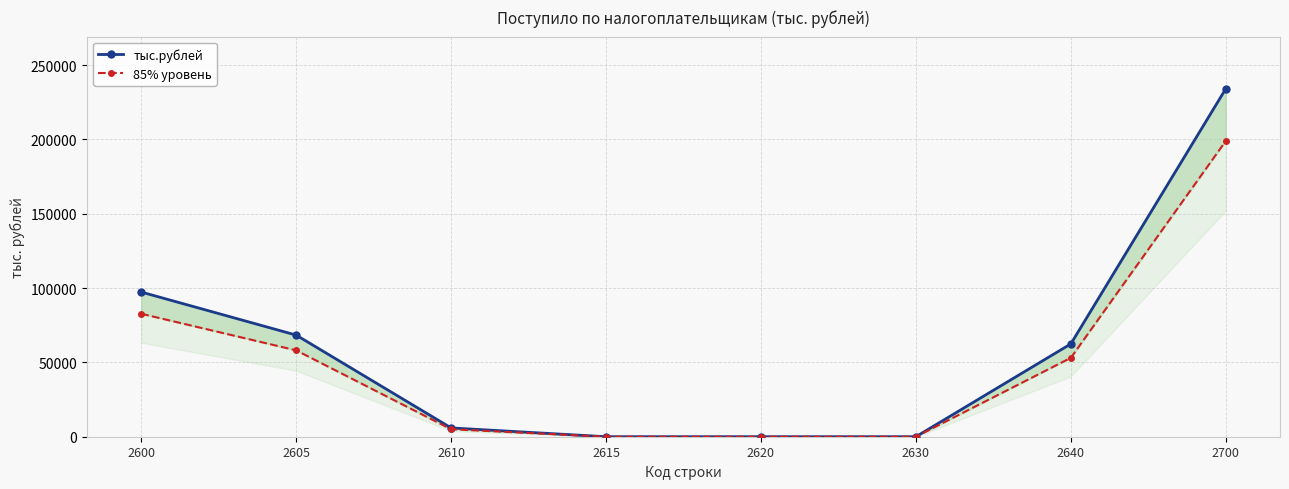

Does the chart display data point markers on the line(s)?

Yes